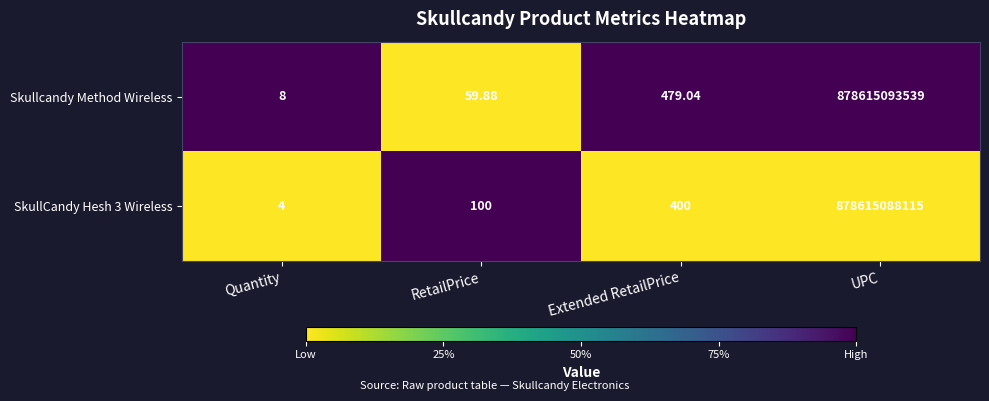

Which label corresponds to the largest value in the chart?

UPC